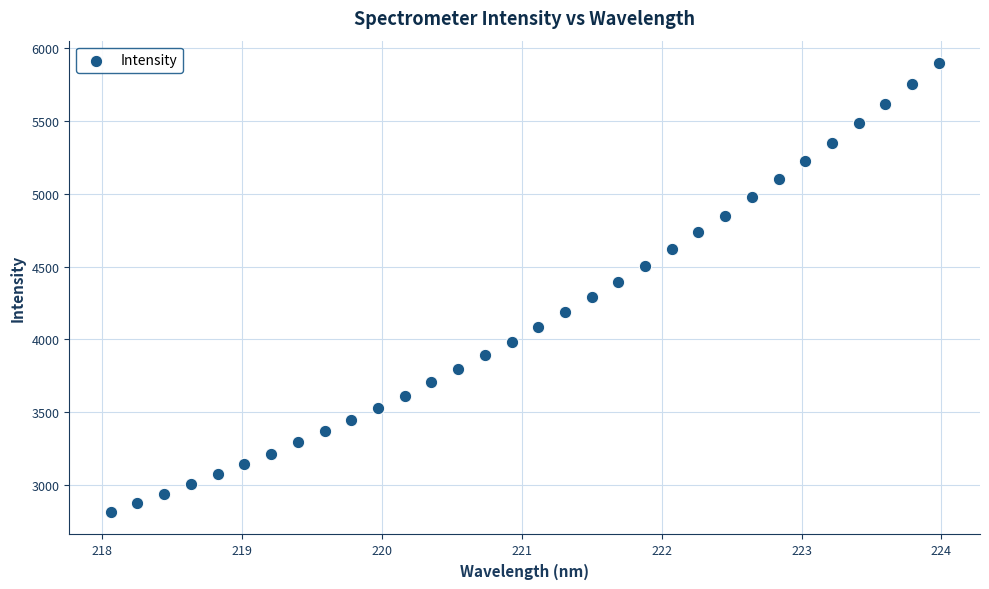

What is the range of X values (max minus min)?

5.9